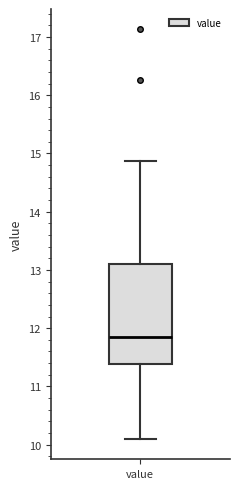

Where does the upper whisker of the box for value end on the y-axis? The values are not printed on the chart, so give them approximately, as read against the axis.

14.9